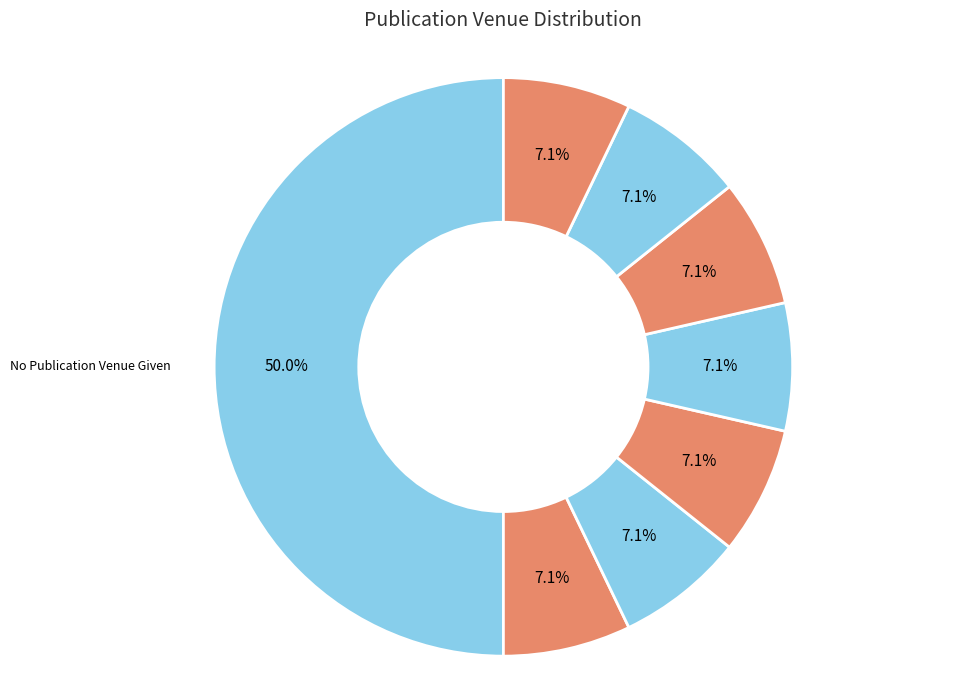

To the nearest percent, what is the average slice percentage?

12%